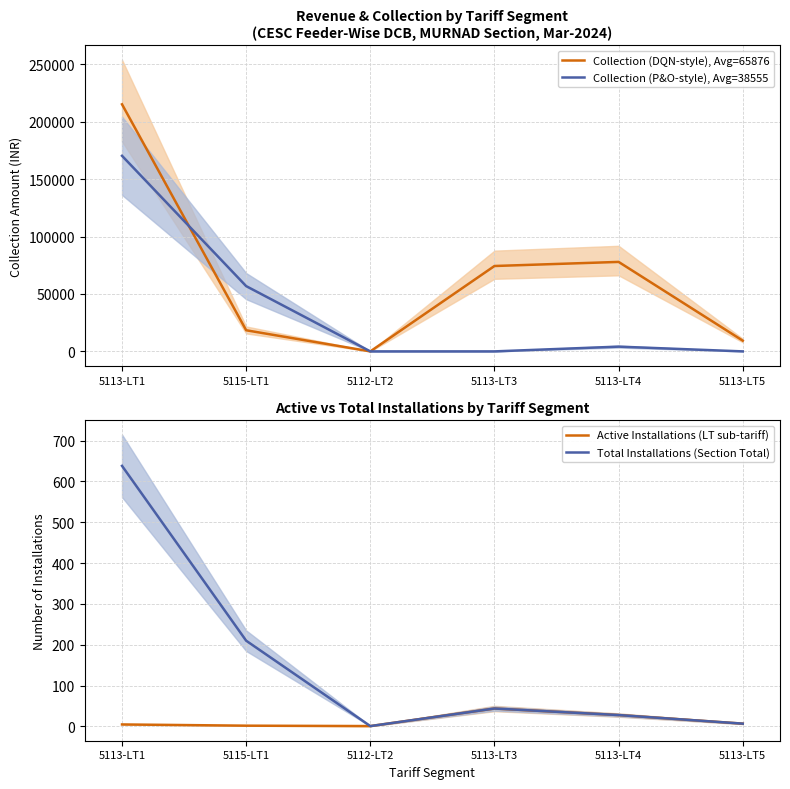

How many data points does each series have?

6